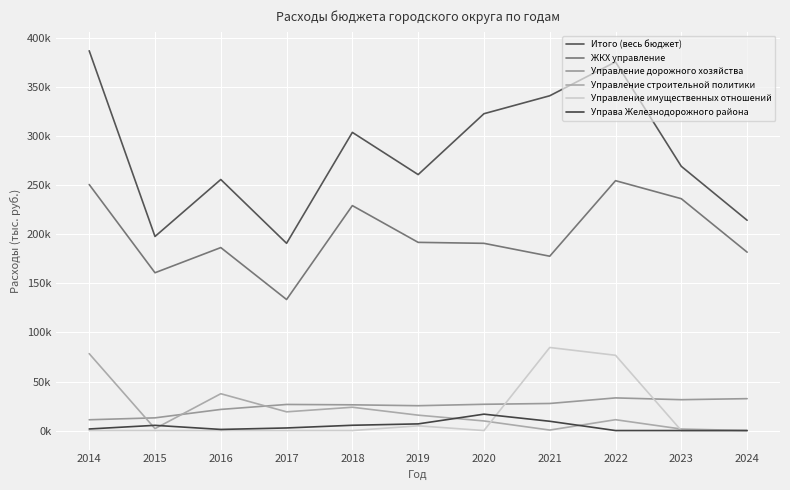

Does the chart have visible grid lines?

Yes